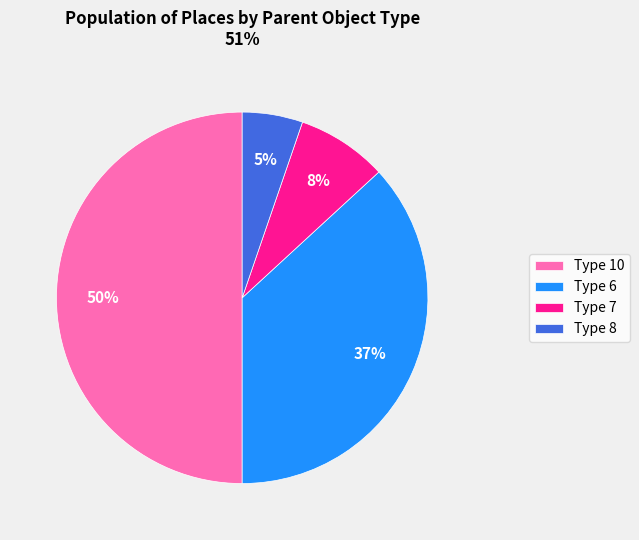

Rank the categories by value from lowest to highest.

Type 8, Type 7, Type 6, Type 10